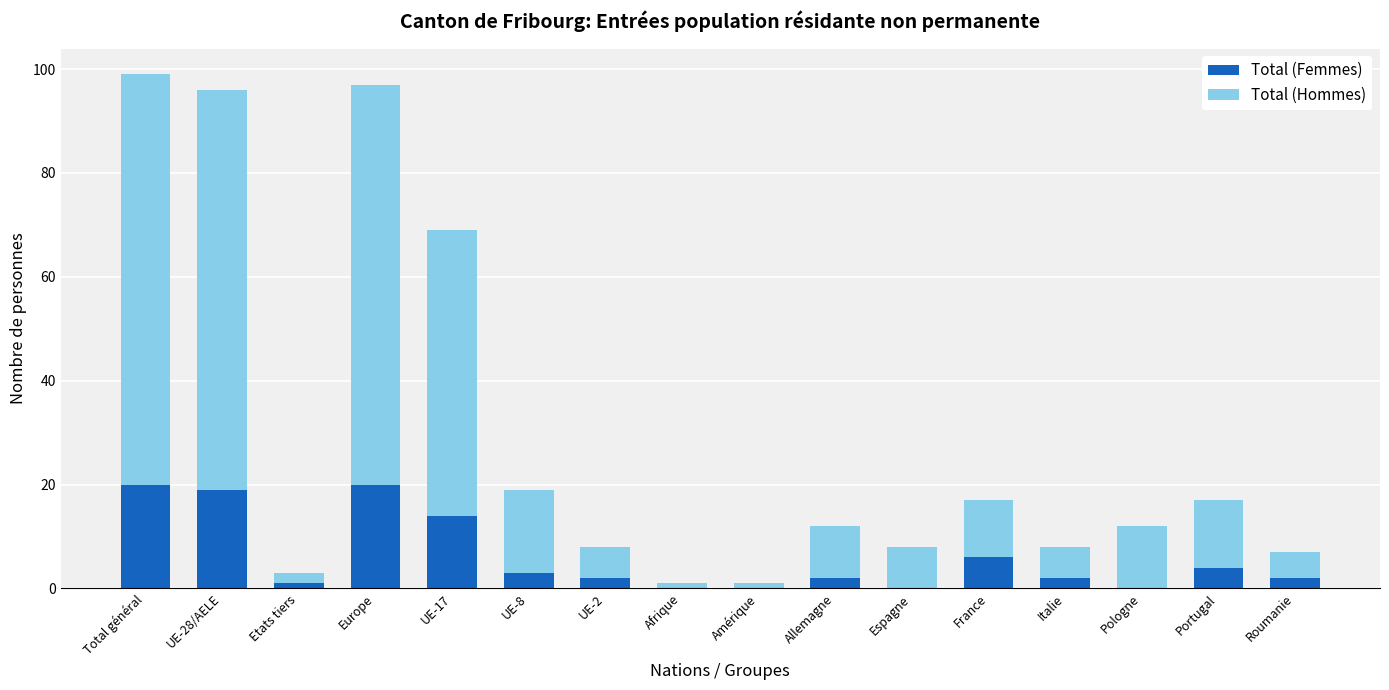

What are all the series names shown in the legend?

Total (Femmes), Total (Hommes)